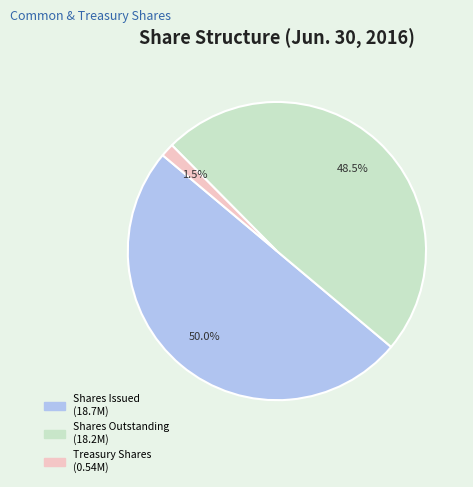

Is Treasury Shares (0.54M) the majority of the pie?

No